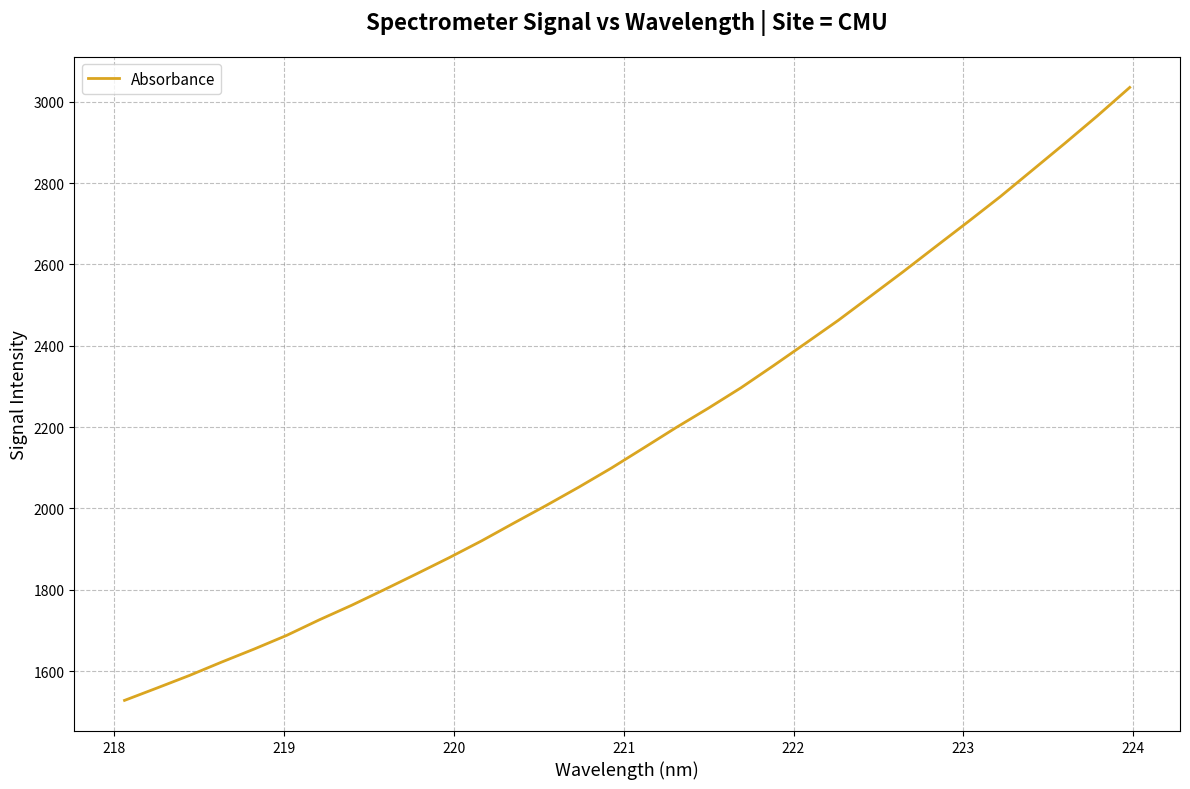

Count the number of categories in the chart.

32